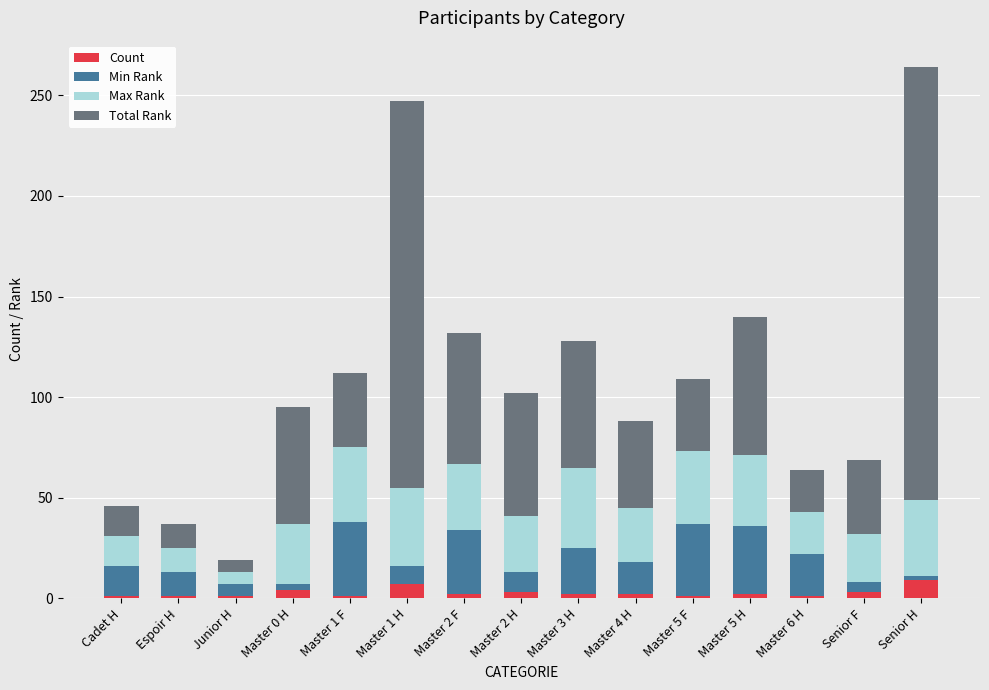

What is the maximum value for Count?

9